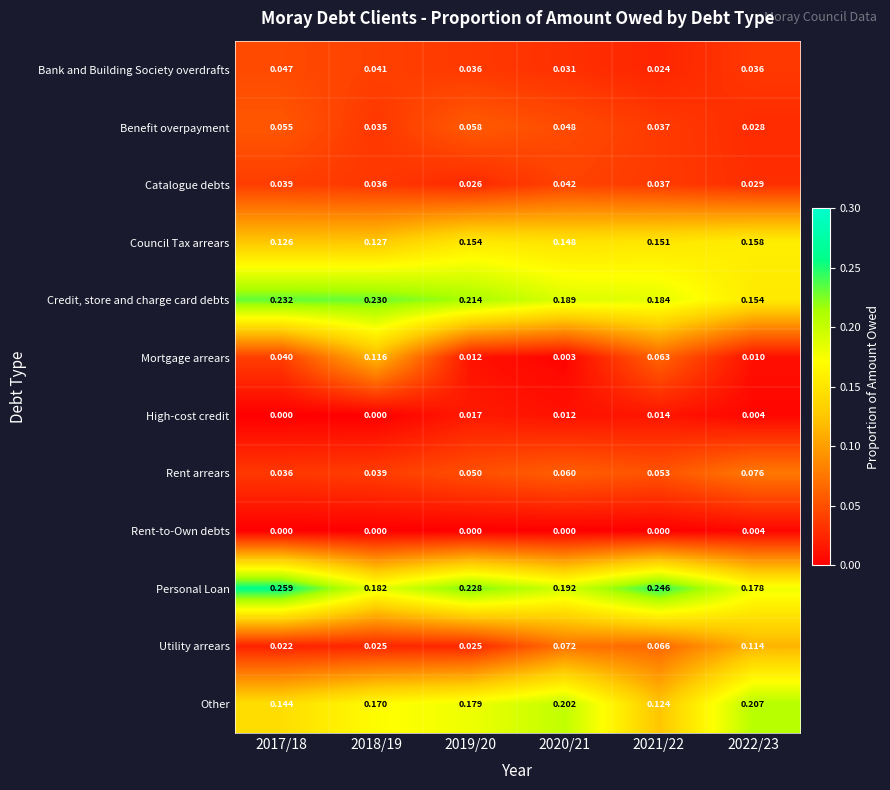

Rank the series by their maximum value, from highest to lowest.

Personal Loan, Credit, store and charge card debts, Other, Council Tax arrears, Mortgage arrears, Utility arrears, Rent arrears, Benefit overpayment, Bank and Building Society overdrafts, Catalogue debts, High-cost credit, Rent-to-Own debts